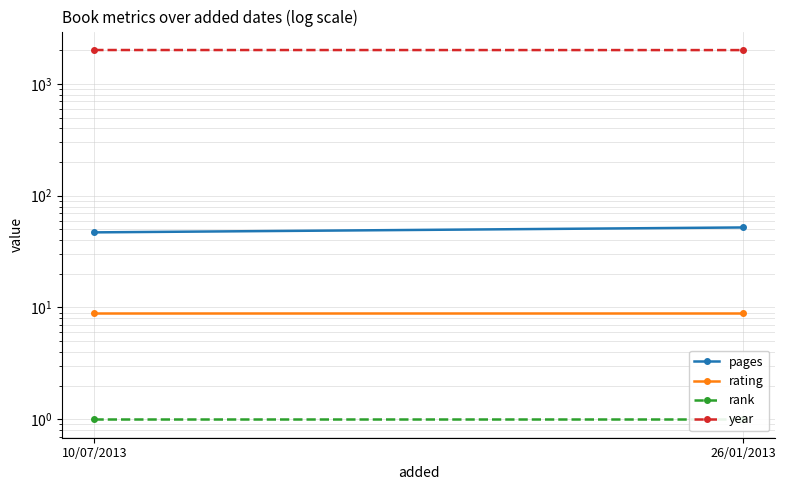

What is the sum of all rank values?

2